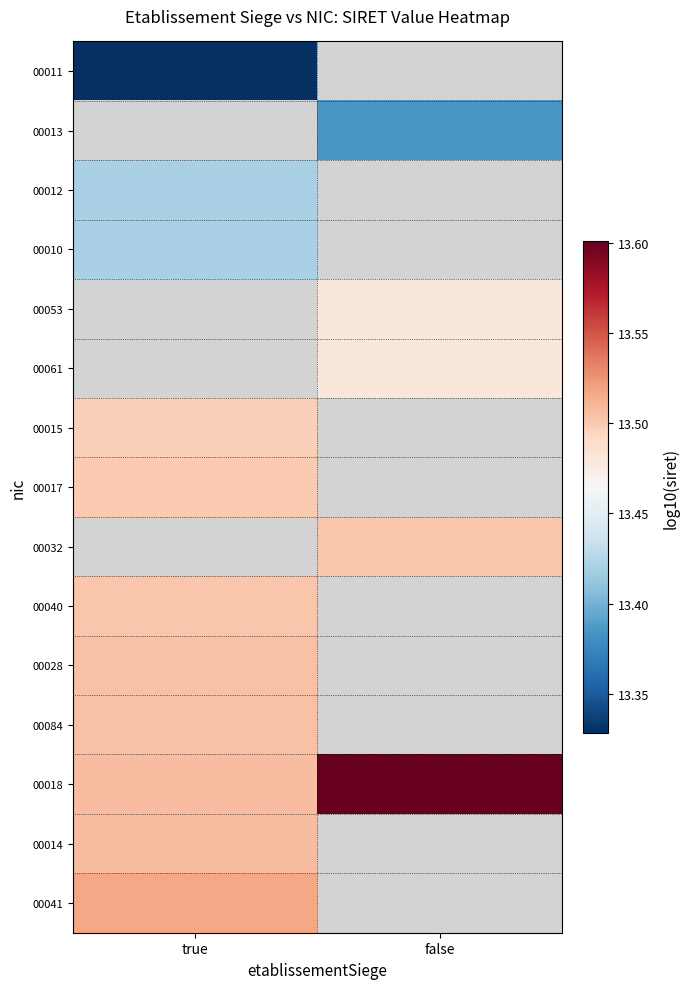

What is the maximum value shown in the chart?

13.6